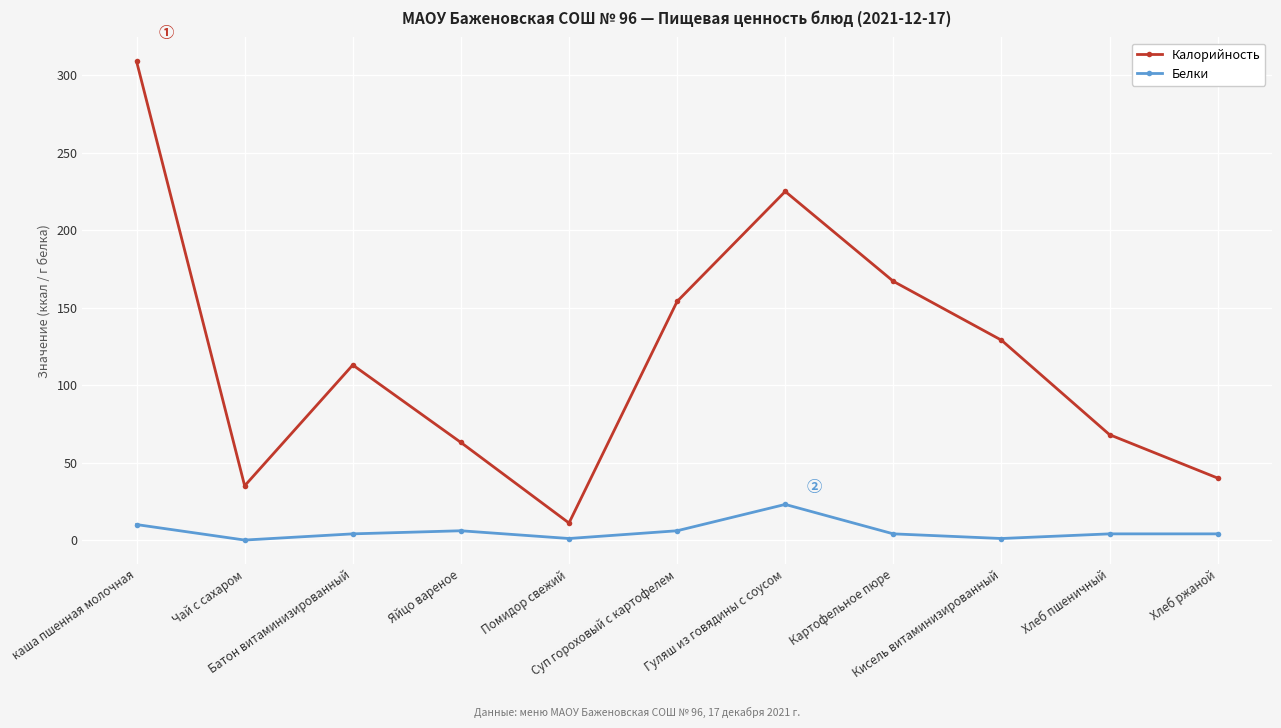

What is the total value across all series at Кисель витаминизированный?

130